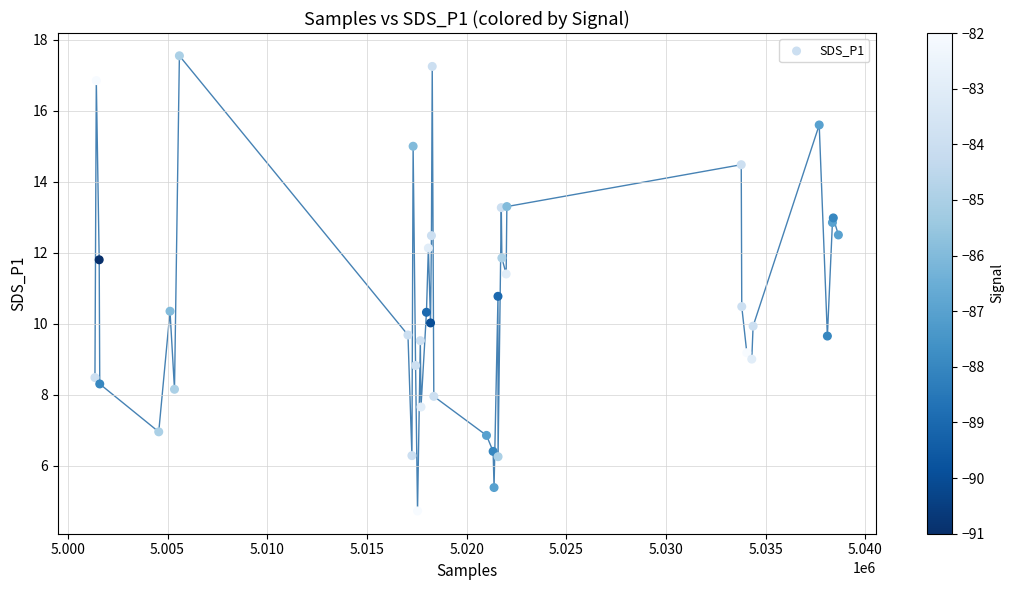

What Y value in the scatter plot is closest to 11?

10.8